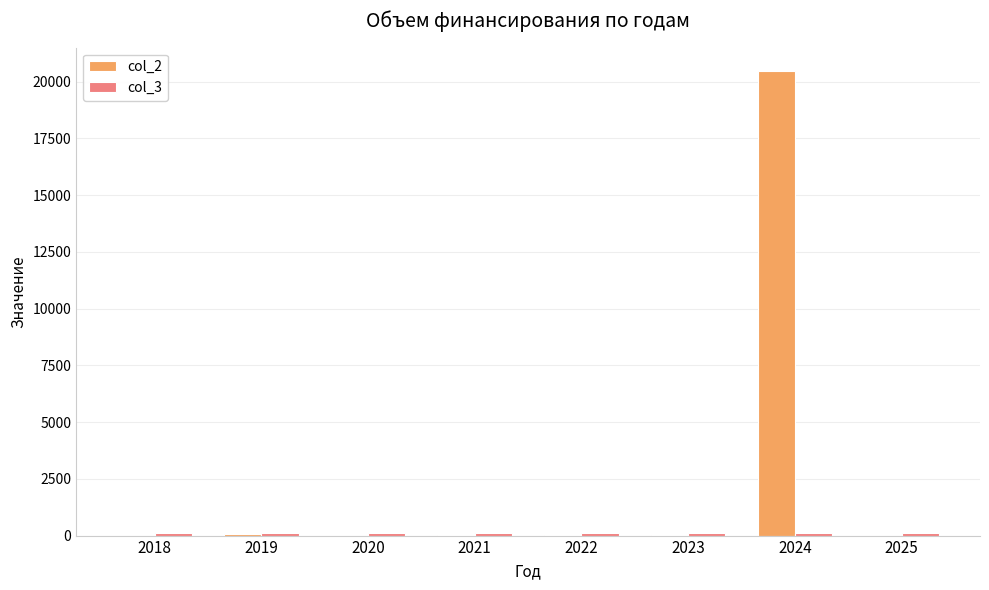

Which series has the largest total across all categories?

col_2